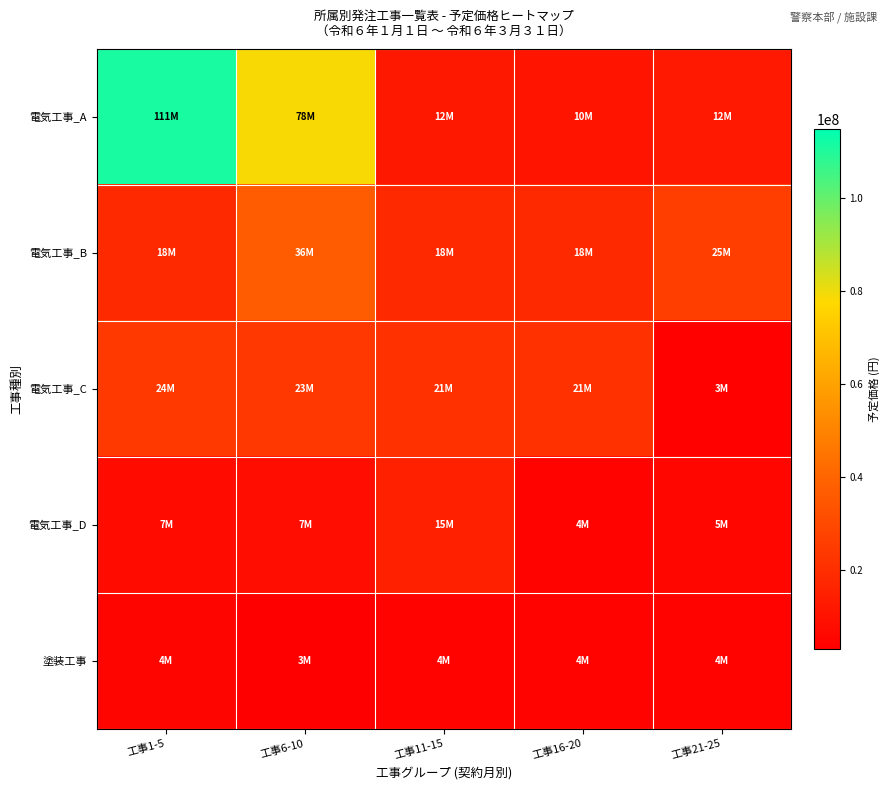

Reading left to right, list all the values displayed in this chart.

電気工事_A: 工事1-5=111238600	工事6-10=78639000	工事11-15=12128600	工事16-20=10587500	工事21-25=12597200
電気工事_B: 工事1-5=18427200	工事6-10=36349500	工事11-15=18320500	工事16-20=18172000	工事21-25=25858800
電気工事_C: 工事1-5=24022900	工事6-10=23325500	工事11-15=21257500	工事16-20=21142000	工事21-25=3994100
電気工事_D: 工事1-5=7467900	工事6-10=7859500	工事11-15=15216300	工事16-20=4529800	工事21-25=5685900
塗装工事: 工事1-5=4984100	工事6-10=3348400	工事11-15=4467100	工事16-20=4413200	工事21-25=4458300